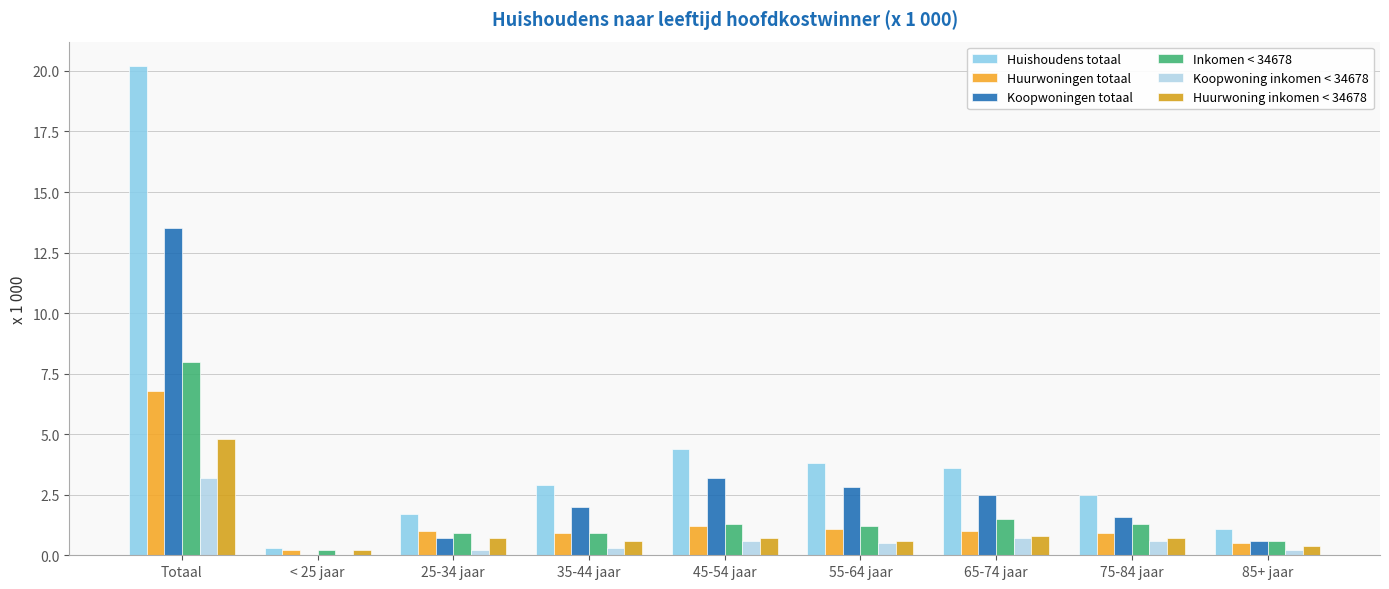

Read the Inkomen < 34678 value at 35-44 jaar.

0.9